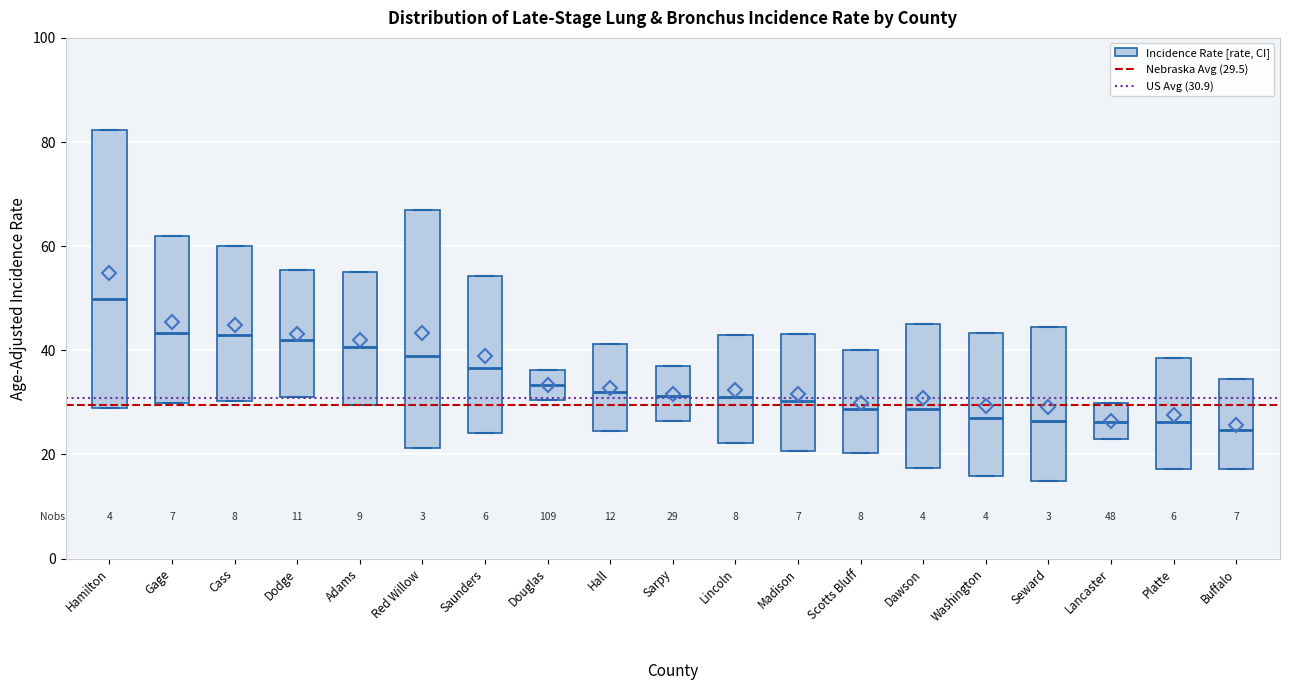

Which box's median line is the highest?

Hamilton